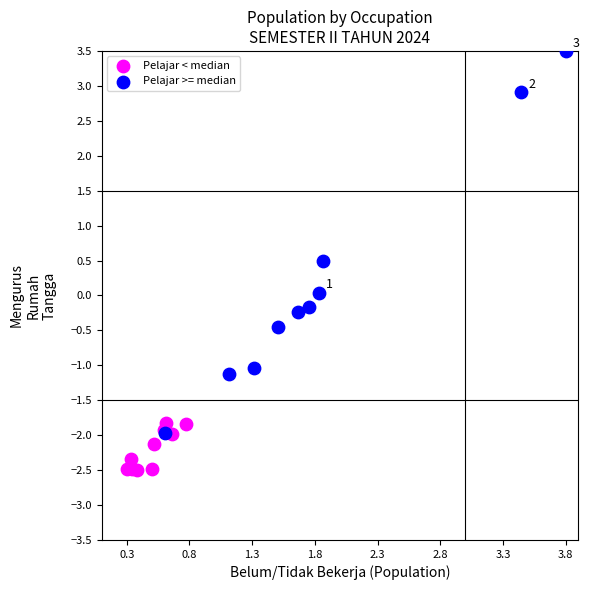

Which series has the largest Y range (max minus min)?

Pelajar >= median